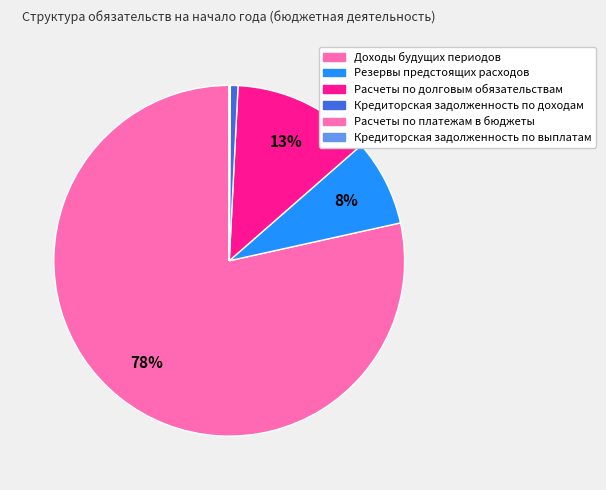

What is the largest slice in the pie chart?

Доходы будущих периодов